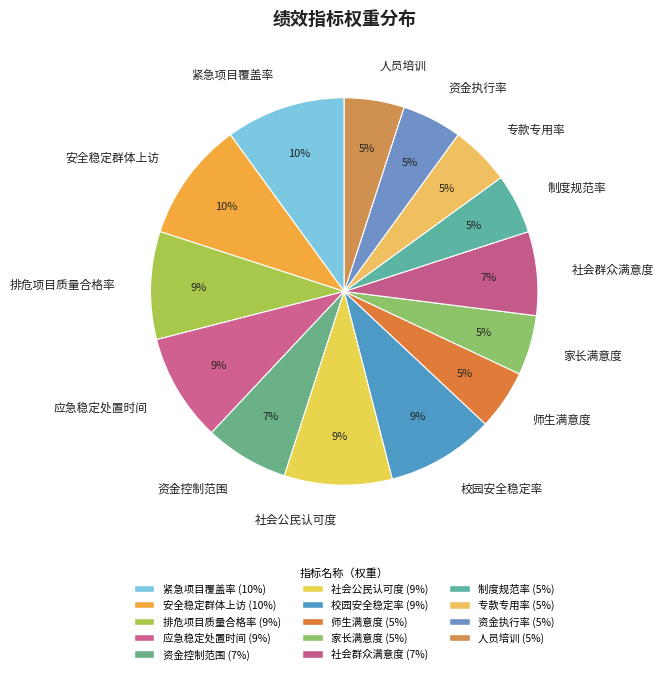

Count the number of slices in the pie.

14